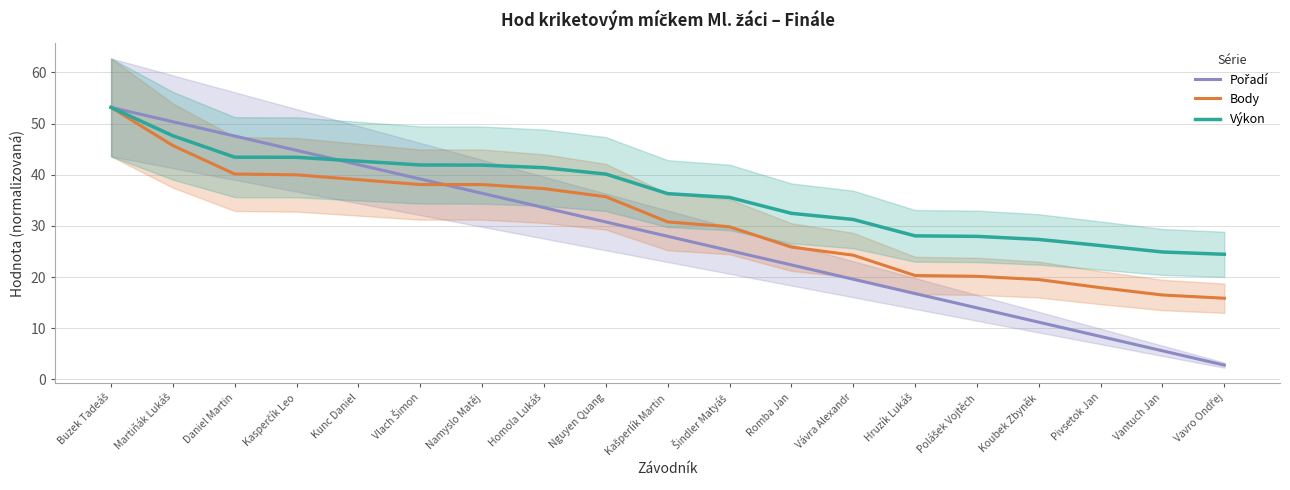

At which label is Body closest to 34?

Nguyen Quang